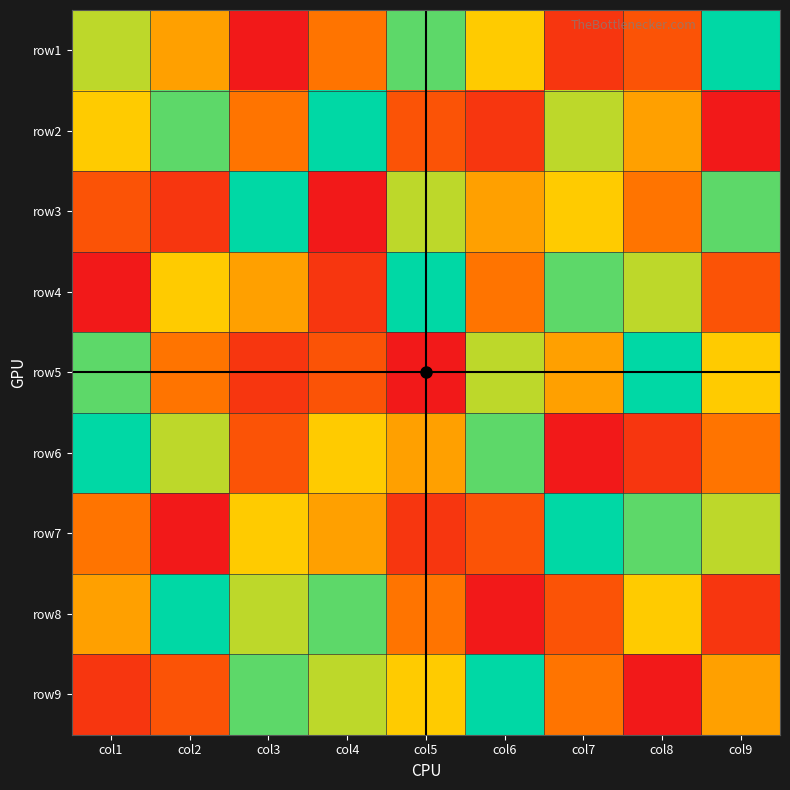

Reading left to right, what are all the values shown in this chart?

row1: col1=7	col2=5	col3=1	col4=4	col5=8	col6=6	col7=2	col8=3	col9=9
row2: col1=6	col2=8	col3=4	col4=9	col5=3	col6=2	col7=7	col8=5	col9=1
row3: col1=3	col2=2	col3=9	col4=1	col5=7	col6=5	col7=6	col8=4	col9=8
row4: col1=1	col2=6	col3=5	col4=2	col5=9	col6=4	col7=8	col8=7	col9=3
row5: col1=8	col2=4	col3=2	col4=3	col5=1	col6=7	col7=5	col8=9	col9=6
row6: col1=9	col2=7	col3=3	col4=6	col5=5	col6=8	col7=1	col8=2	col9=4
row7: col1=4	col2=1	col3=6	col4=5	col5=2	col6=3	col7=9	col8=8	col9=7
row8: col1=5	col2=9	col3=7	col4=8	col5=4	col6=1	col7=3	col8=6	col9=2
row9: col1=2	col2=3	col3=8	col4=7	col5=6	col6=9	col7=4	col8=1	col9=5